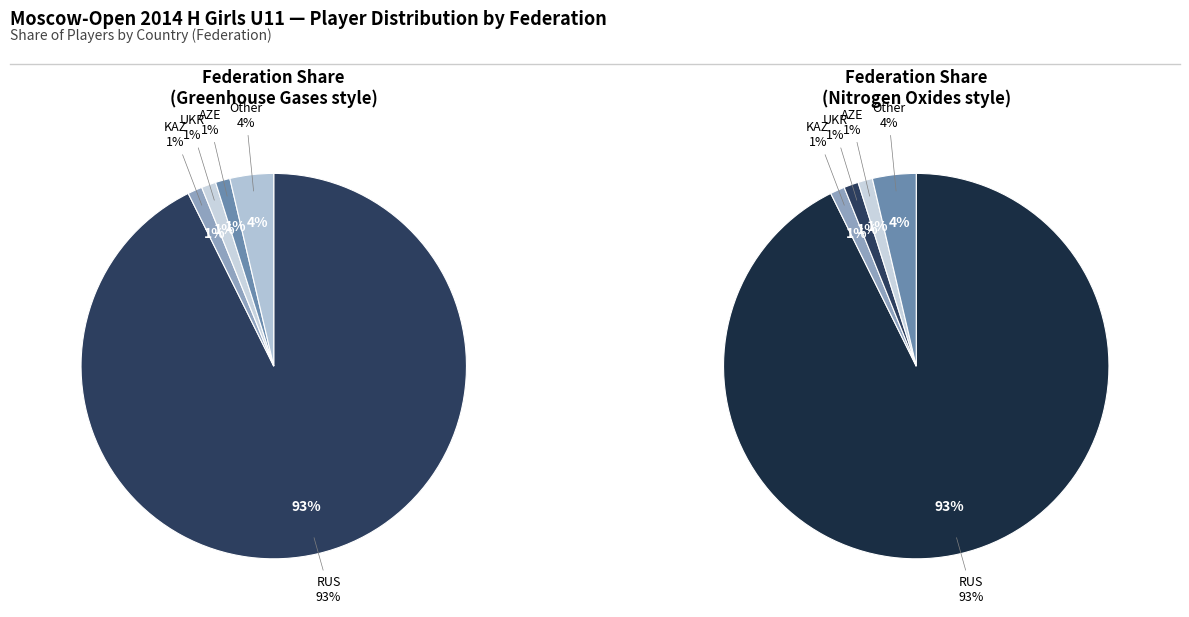

Which category has the biggest portion of the pie?

RUS